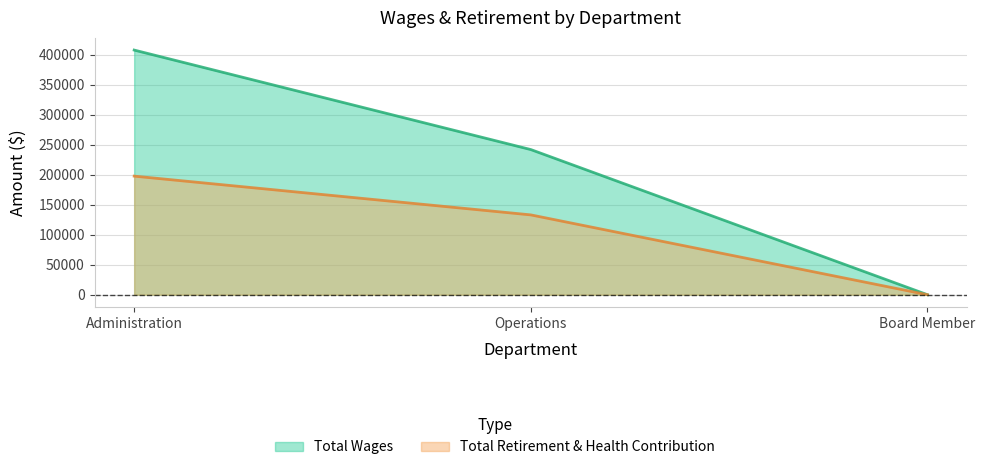

What is the total value across all series at Operations?

375100